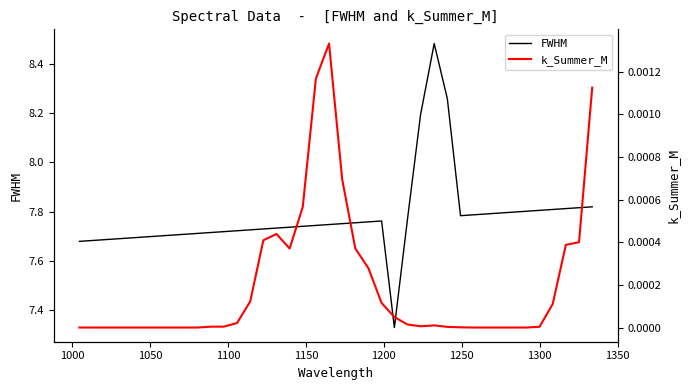

Which series has the largest range (max minus min)?

FWHM